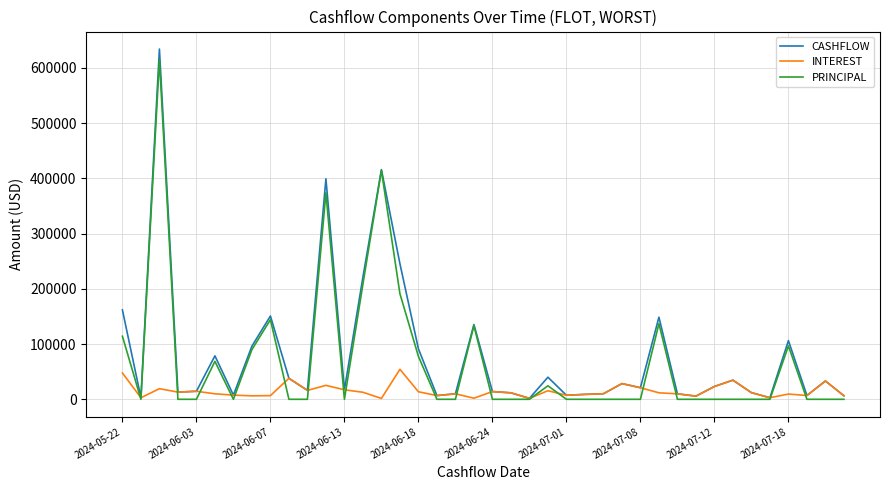

List the series in order of their overall mean, lowest first.

INTEREST, PRINCIPAL, CASHFLOW